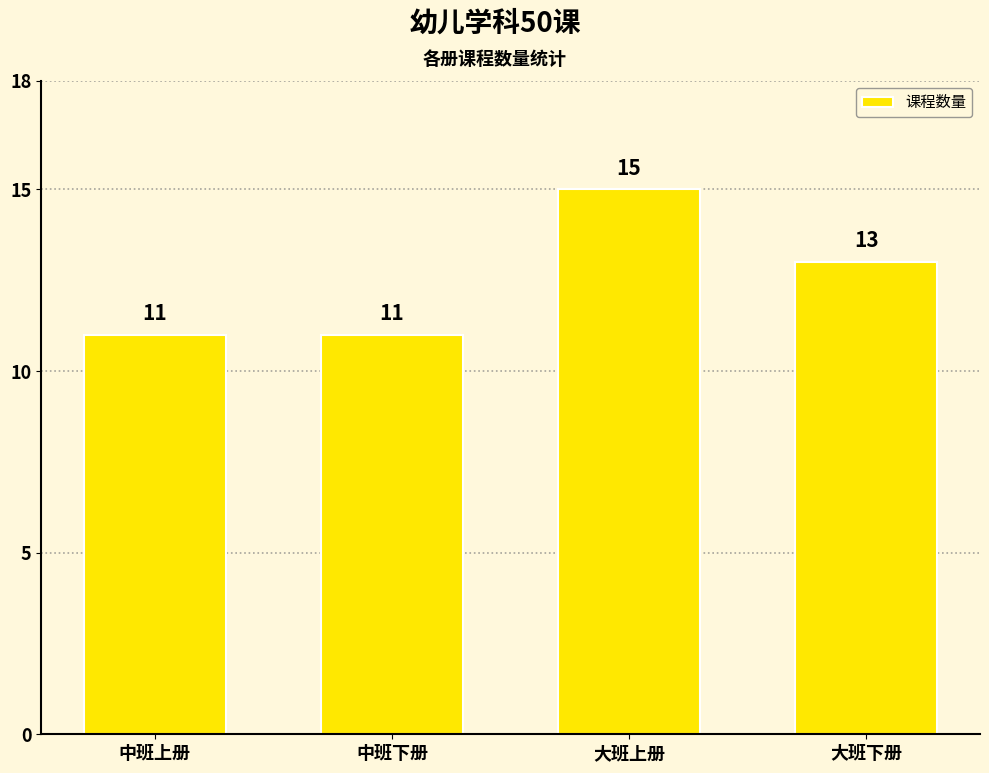

The chart shows a value of 18 at 中班下册. True or false?

False